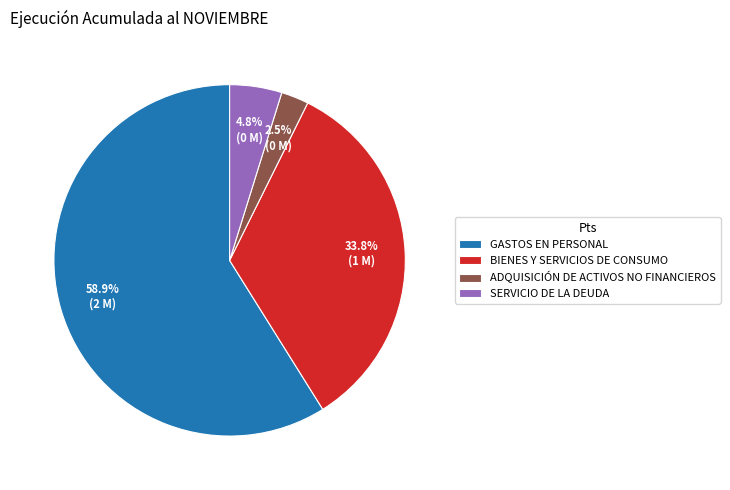

To the nearest percent, what is the difference between the SERVICIO DE LA DEUDA and GASTOS EN PERSONAL slice percentages?

54%